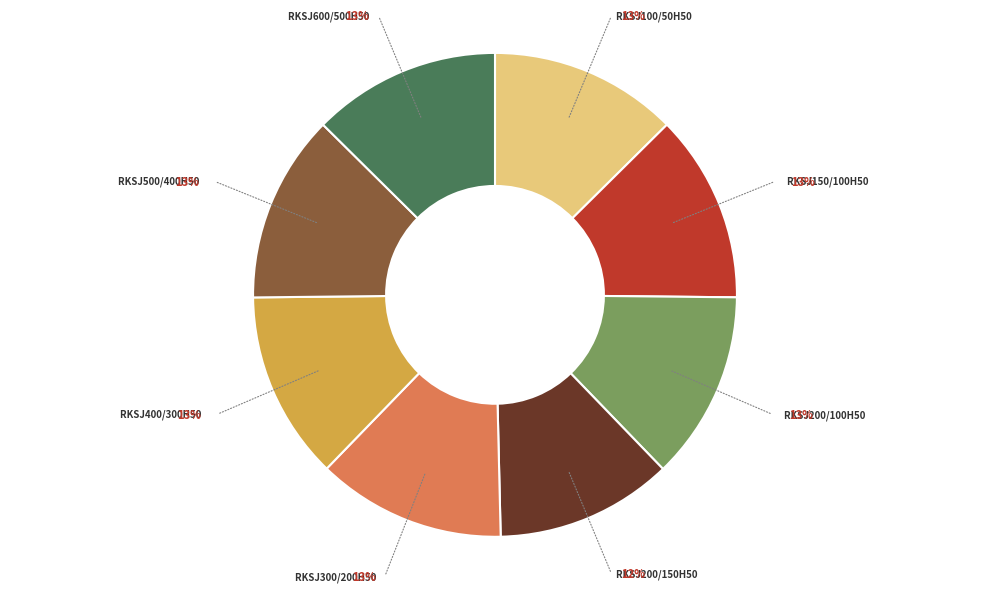

To the nearest percent, what is the average slice percentage?

12%